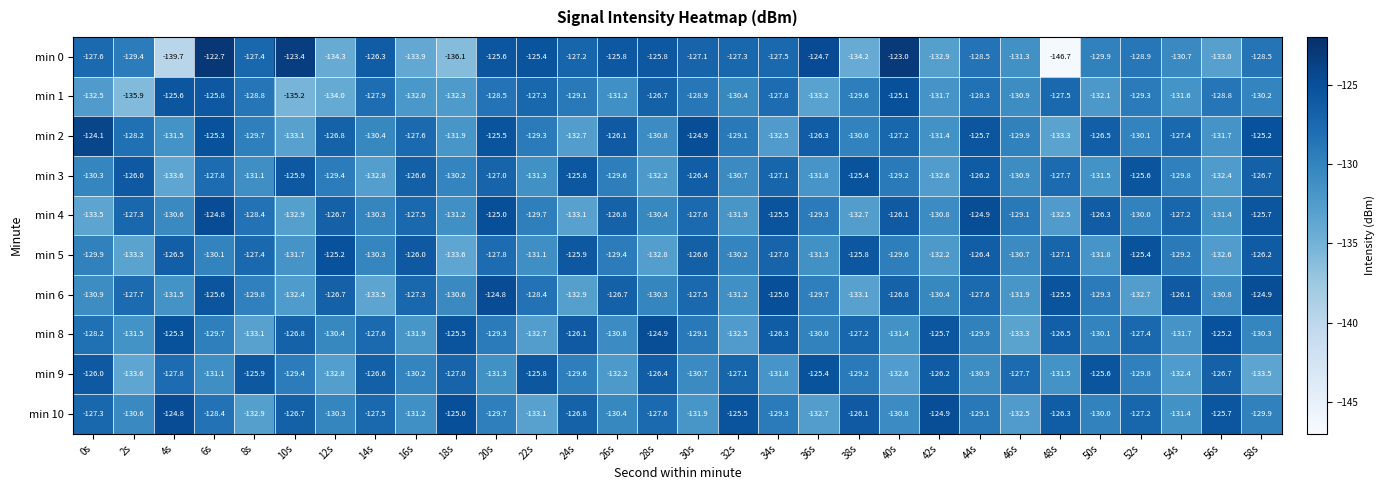

At which label does min 0 first exceed -127?

6s